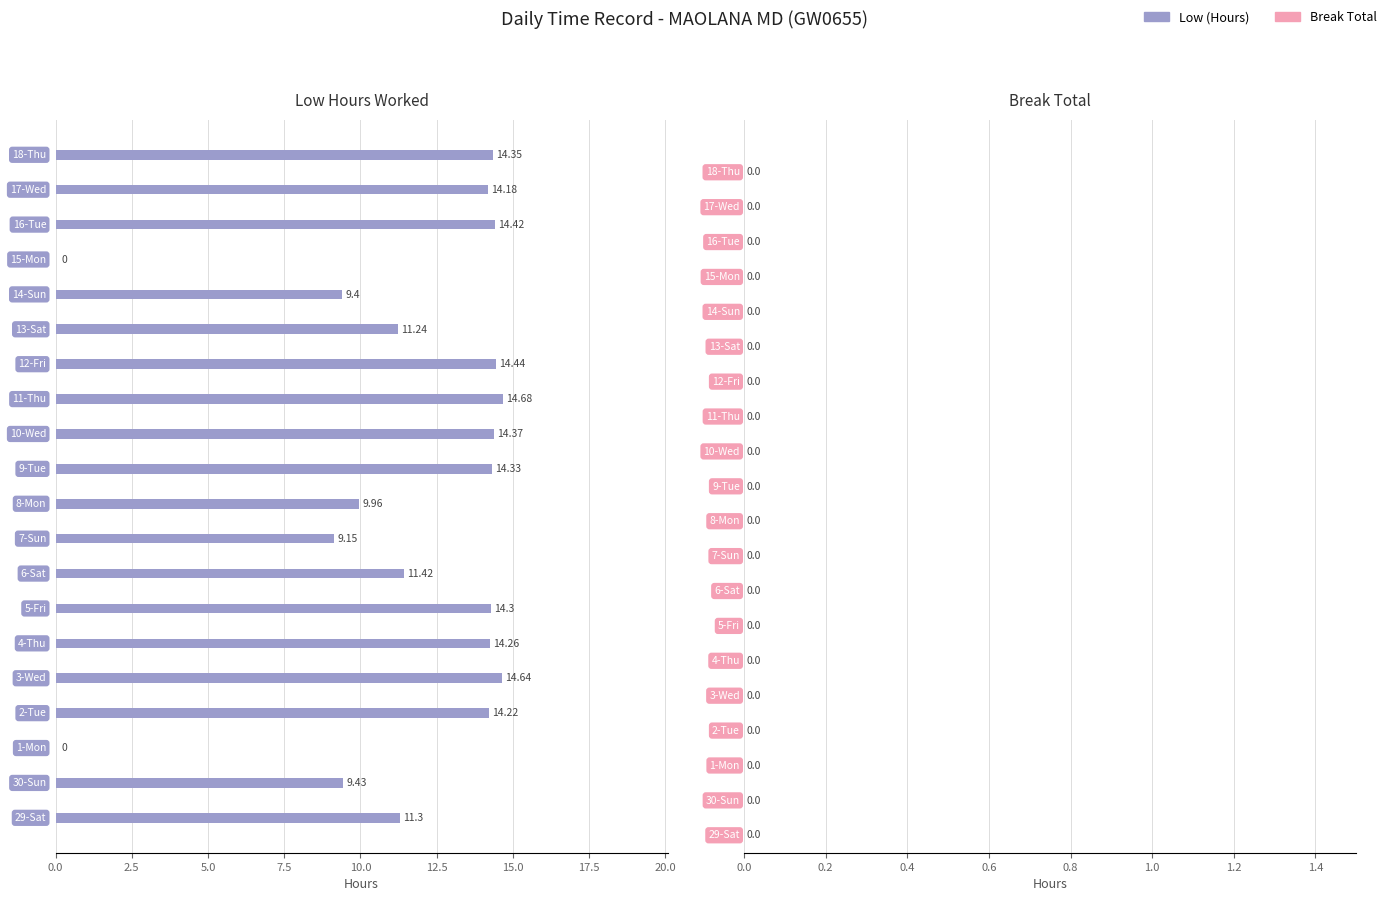

What is the sum of all values?

230.1